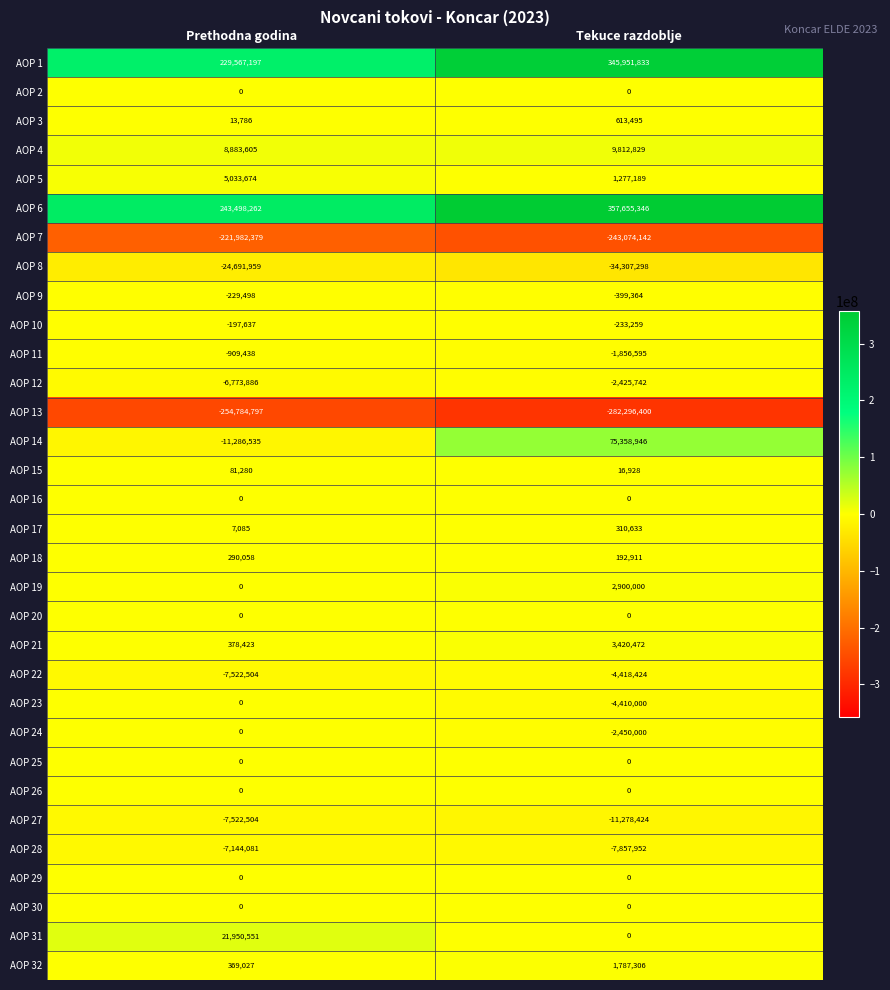

Between Prethodna godina and Tekuce razdoblje, which series saw the biggest shift?

AOP 1